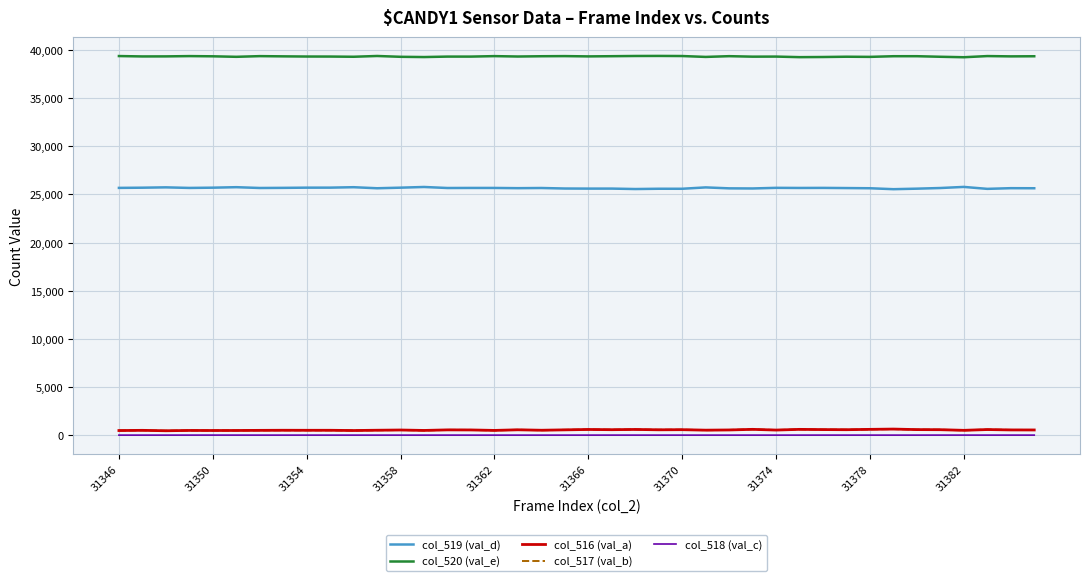

True or false: col_518 (val_c) has more than 0 interior local peaks.

True